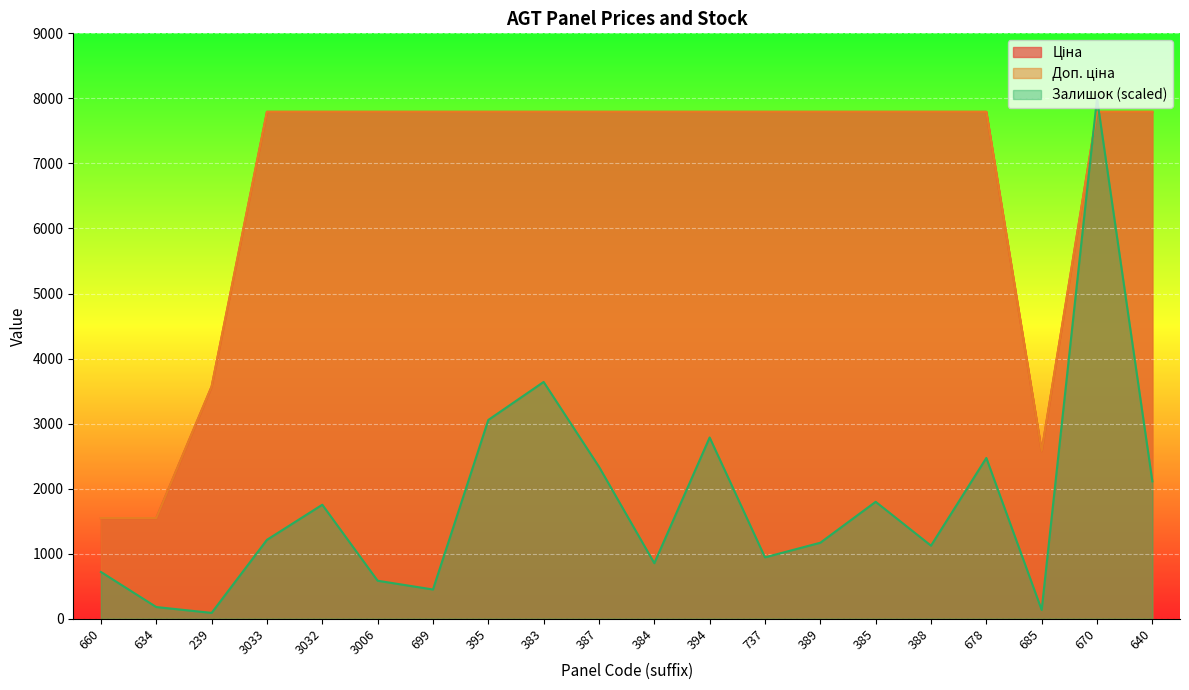

Reading left to right, extract all data points from this chart.

Ціна: 660=1547.7	634=1547.7	239=3569.6	3033=7792.9	3032=7792.9	3006=7792.9	699=7792.9	395=7792.9	383=7792.9	387=7792.9	384=7792.9	394=7792.9	737=7792.9	389=7792.9	385=7792.9	388=7792.9	678=7792.9	685=2578.7	670=7792.9	640=7792.9
Доп. ціна: 660=1548.0	634=1548.0	239=3569.6	3033=7792.9	3032=7792.9	3006=7792.9	699=7792.9	395=7792.9	383=7792.9	387=7792.9	384=7792.9	394=7792.9	737=7792.9	389=7792.9	385=7792.9	388=7792.9	678=7792.9	685=2579.0	670=7792.9	640=7792.9
Залишок: 660=719.1	634=179.8	239=89.9	3033=1213.5	3032=1752.8	3006=584.3	699=449.4	395=3056.2	383=3640.4	387=2337.1	384=853.9	394=2786.5	737=943.8	389=1168.5	385=1797.8	388=1123.6	678=2471.9	685=134.8	670=8000.0	640=2112.4